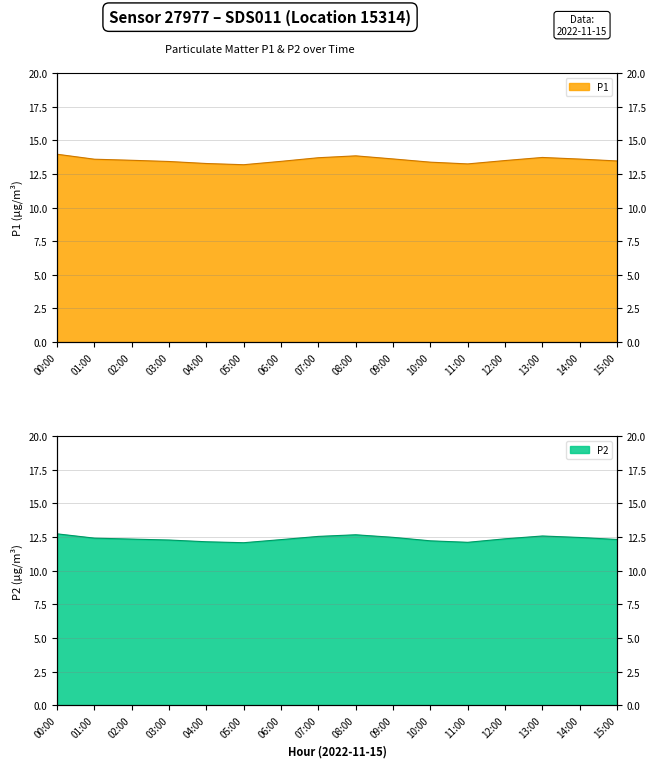

What are all the series names shown in the legend?

P1, P2